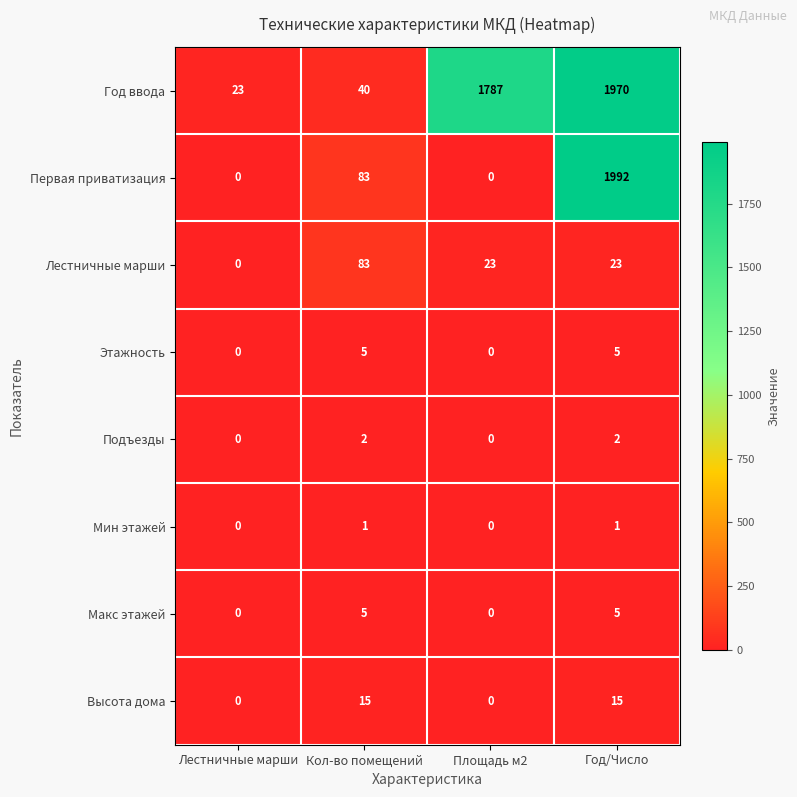

Is the value of Год ввода at Лестничные марши greater than the value of Этажность at Площадь м2?

Yes